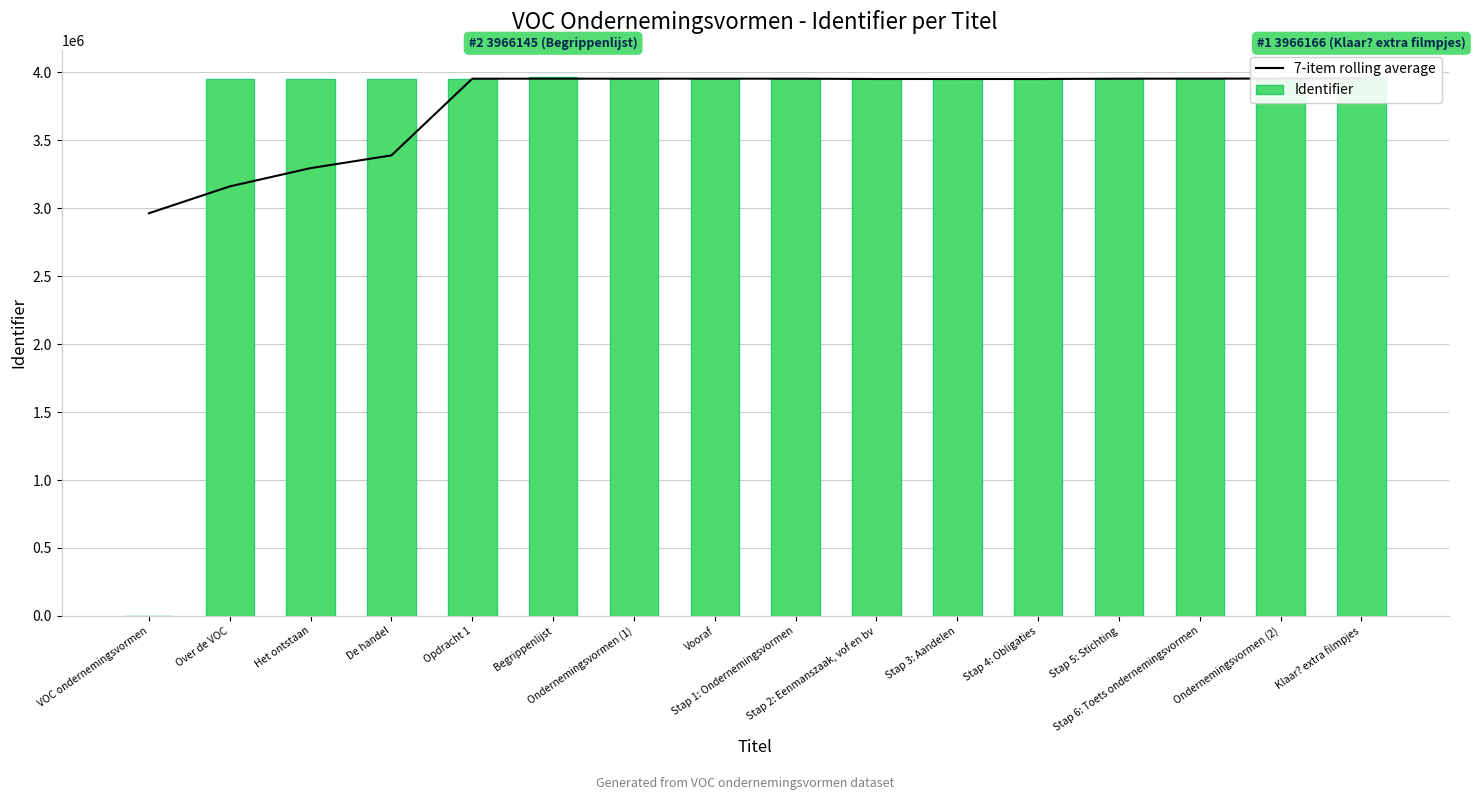

Rank the categories by Identifier value from highest to lowest.

Klaar? extra filmpjes, Begrippenlijst, Ondernemingsvormen (1), Ondernemingsvormen (2), Stap 6: Toets ondernemingsvormen, Stap 5: Stichting, Stap 4: Obligaties, Stap 3: Aandelen, Stap 2: Eenmanszaak, vof en bv, Stap 1: Ondernemingsvormen, Vooraf, Opdracht 1, De handel, Het ontstaan, Over de VOC, VOC ondernemingsvormen